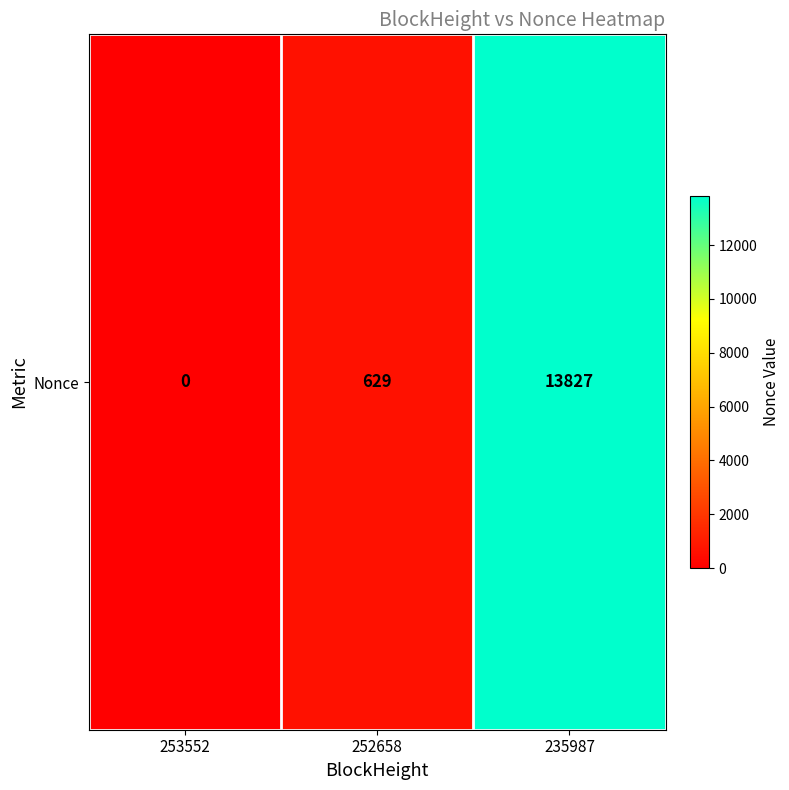

Reading left to right, extract all data points from this chart.

0	629	13827